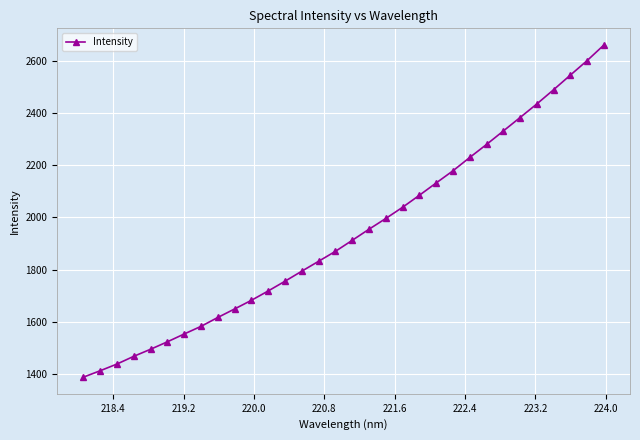

What is the average value?

1938.6